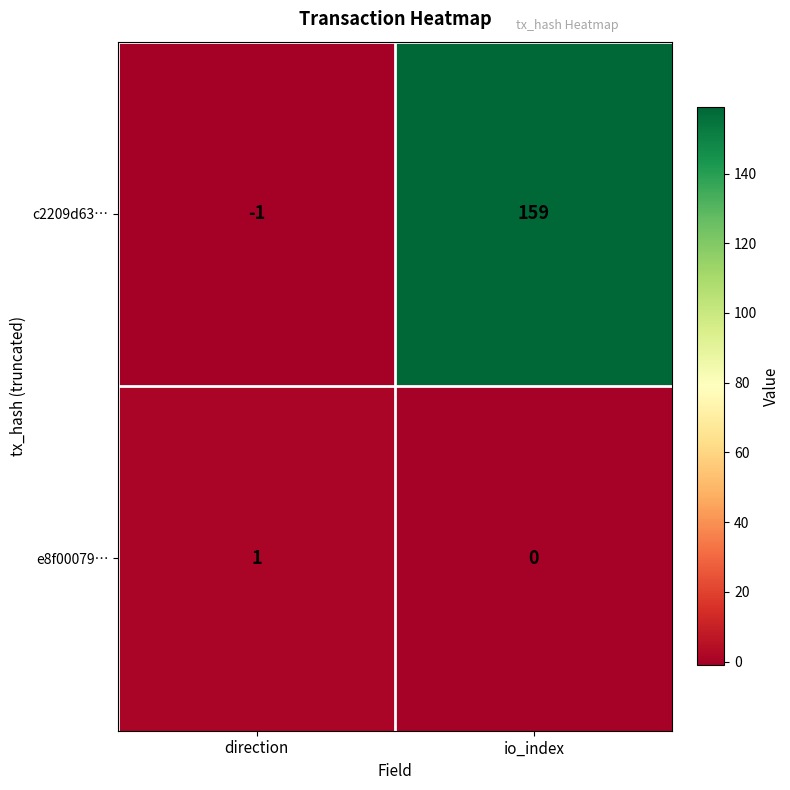

At io_index, list the series in order from smallest to largest.

e8f00079…, c2209d63…